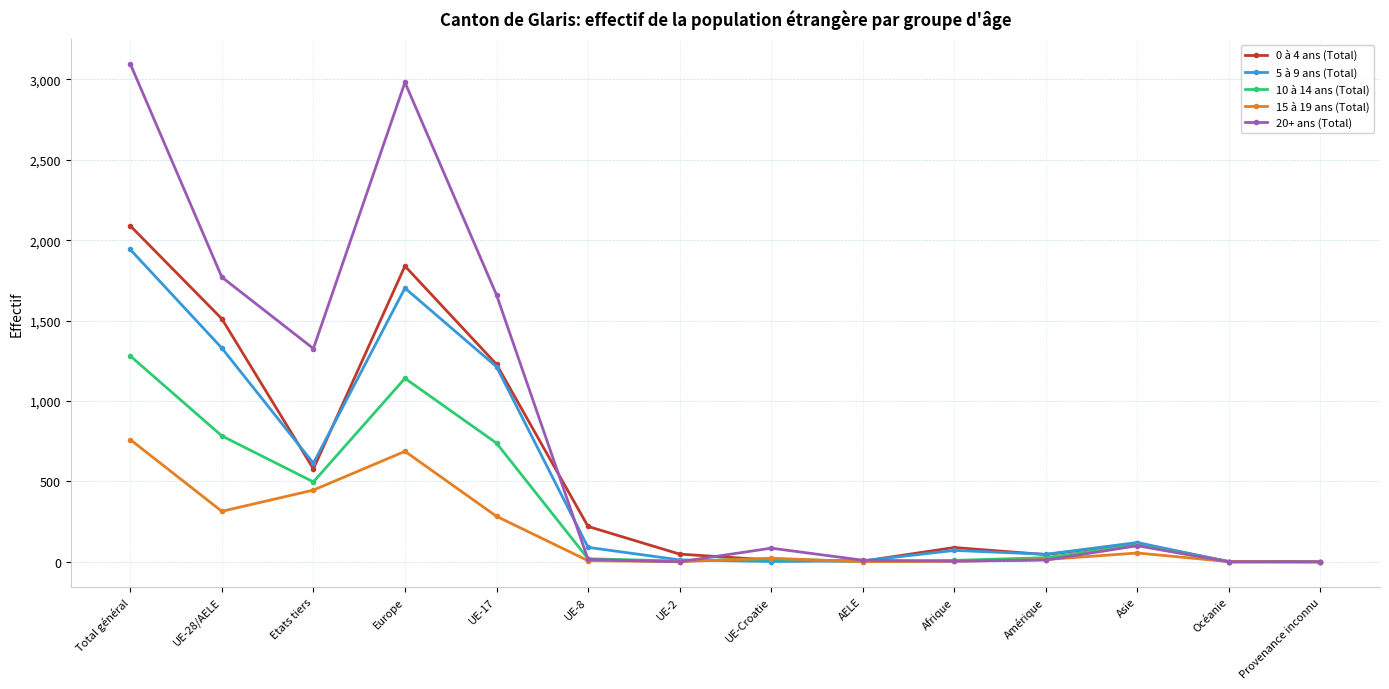

The value of 20+ ans (Total) at UE-17 is 2688. True or false?

False